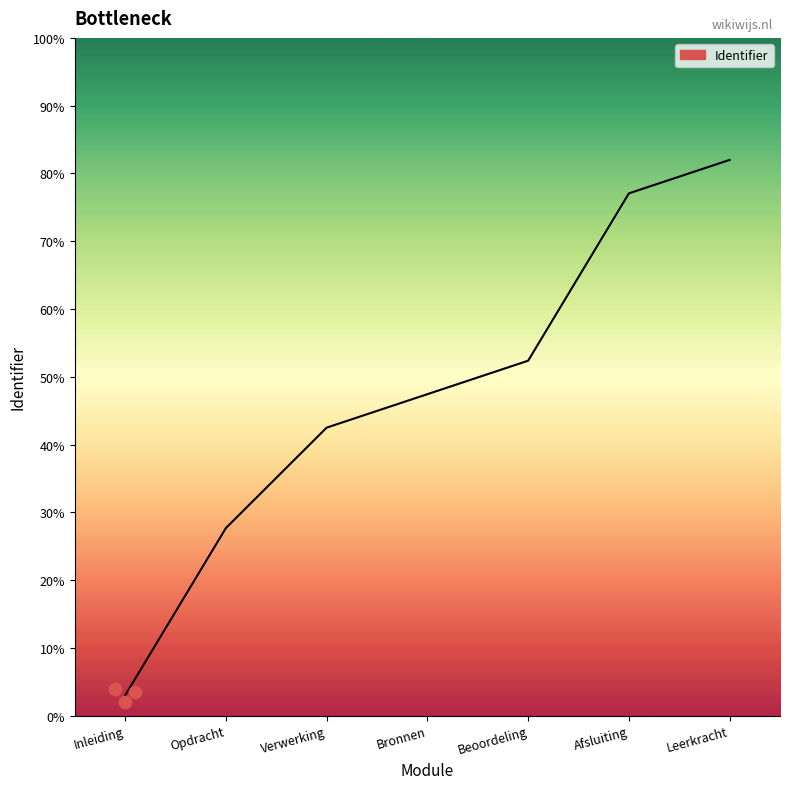

Which has a higher value, Beoordeling or Opdracht?

Beoordeling